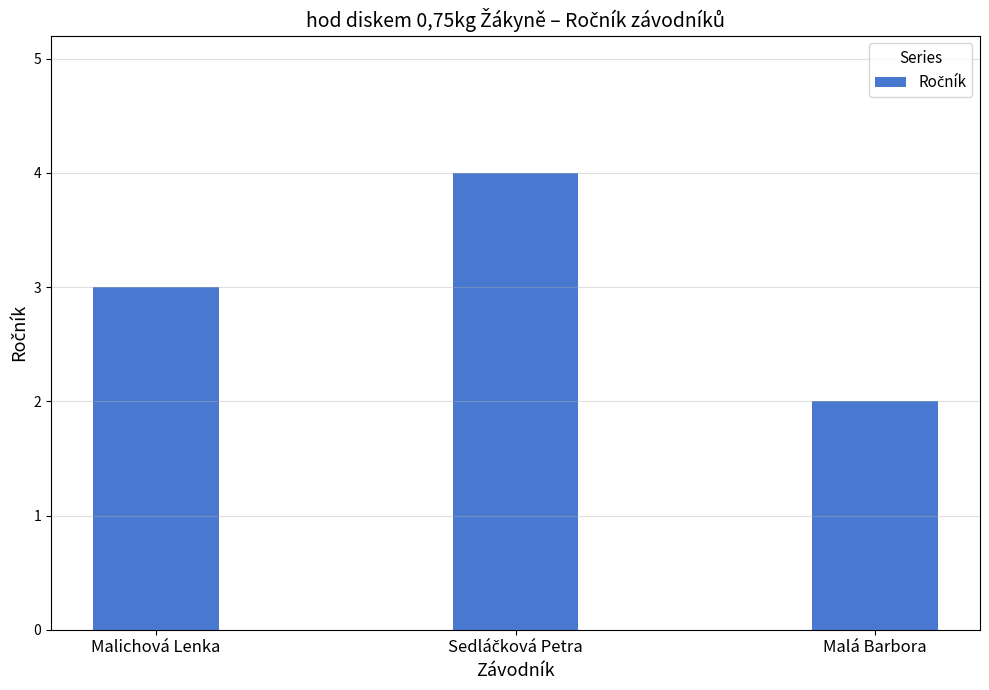

How many data points does each series have?

3